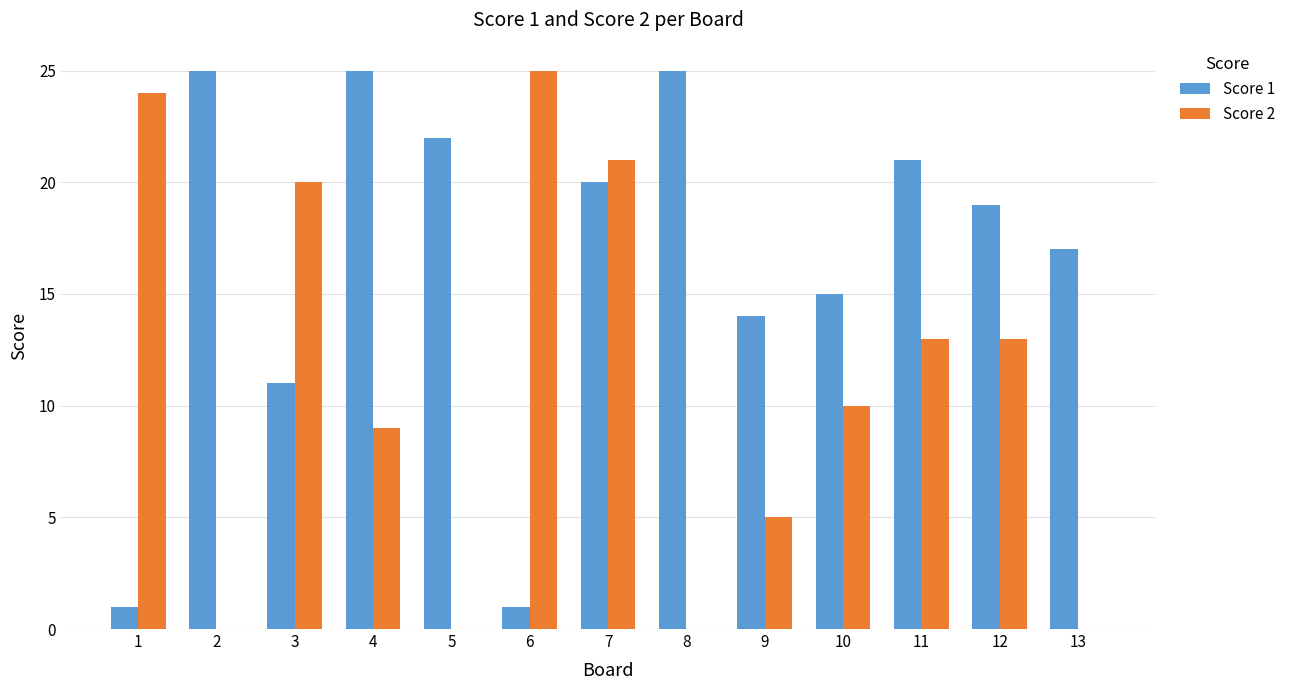

The Score 1 series shows 2 at 1. True or false?

False